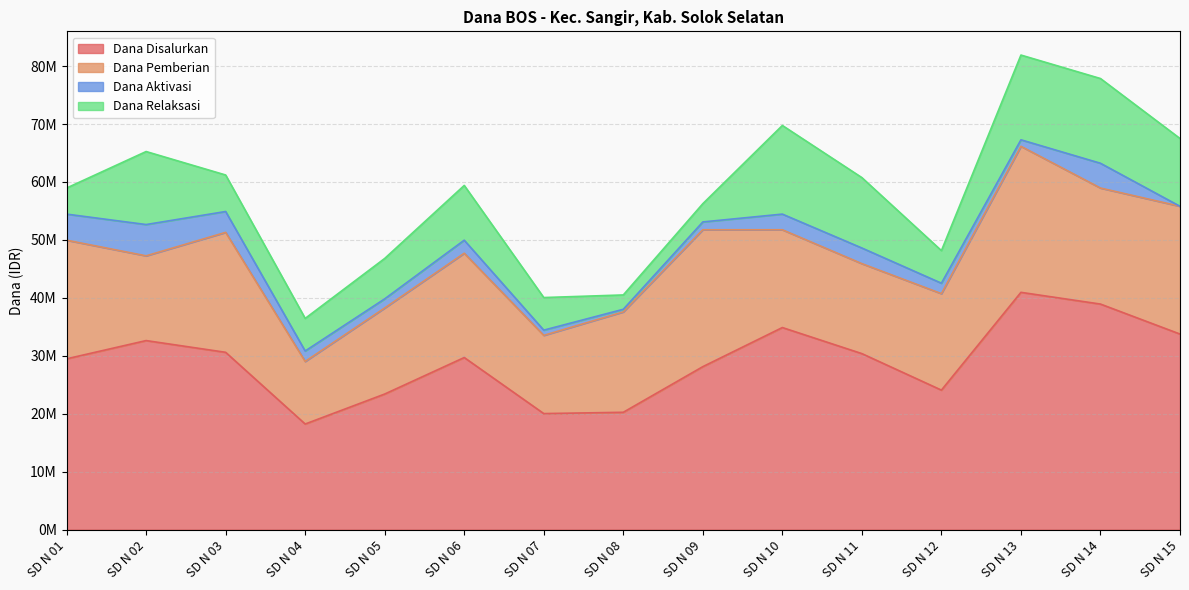

What are all the series names shown in the legend?

Dana Disalurkan, Dana Pemberian, Dana Aktivasi, Dana Relaksasi